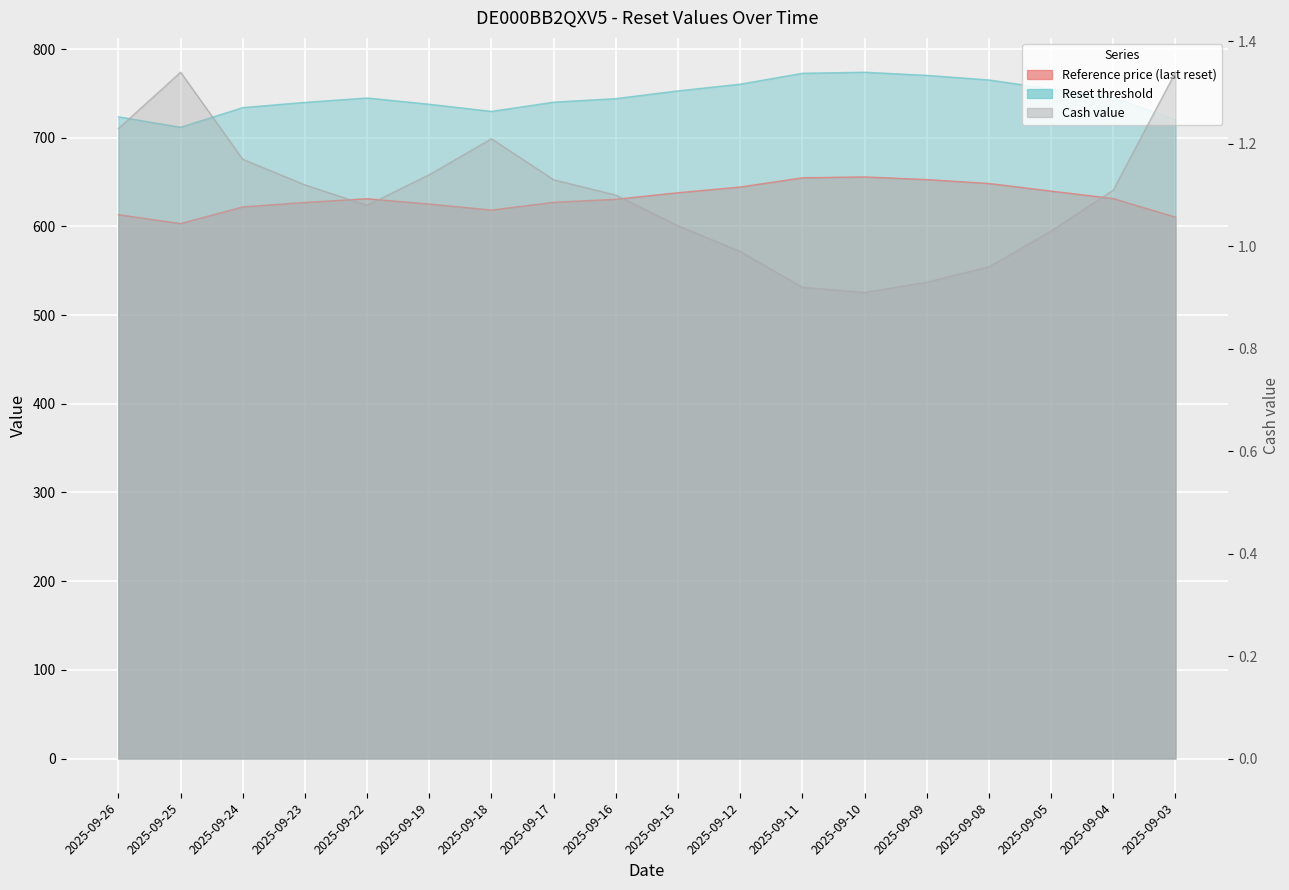

Reading left to right, what are all the values shown in this chart?

Reference price (last reset): 613.2	603.2	622.0	627.0	631.2	625.2	618.4	627.2	630.6	638.0	644.4	654.8	655.8	652.8	648.4	639.8	631.4	610.4
Reset threshold: 723.6	711.8	734.0	739.9	744.8	737.7	729.7	740.1	744.1	752.8	760.4	772.7	773.8	770.3	765.1	755.0	745.1	720.3
Cash value: 1.2	1.3	1.2	1.1	1.1	1.1	1.2	1.1	1.1	1.0	1.0	0.9	0.9	0.9	1.0	1.0	1.1	1.3